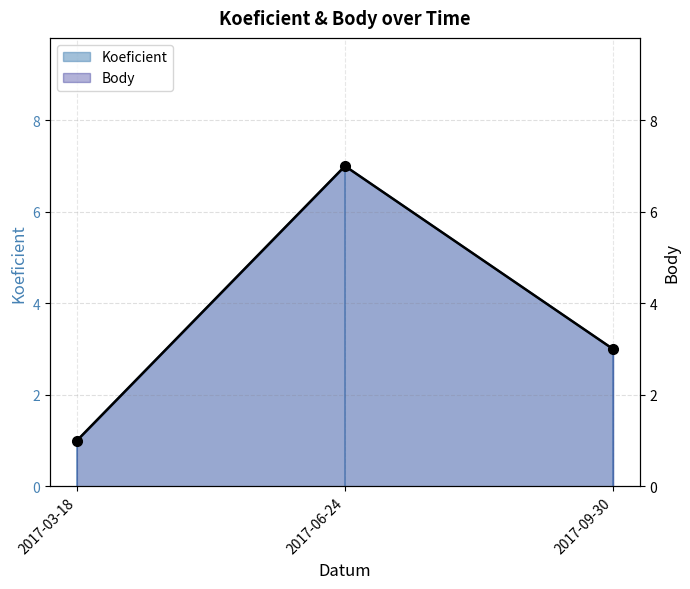

Between 2017-03-18 and 2017-06-24, which is larger?

2017-06-24